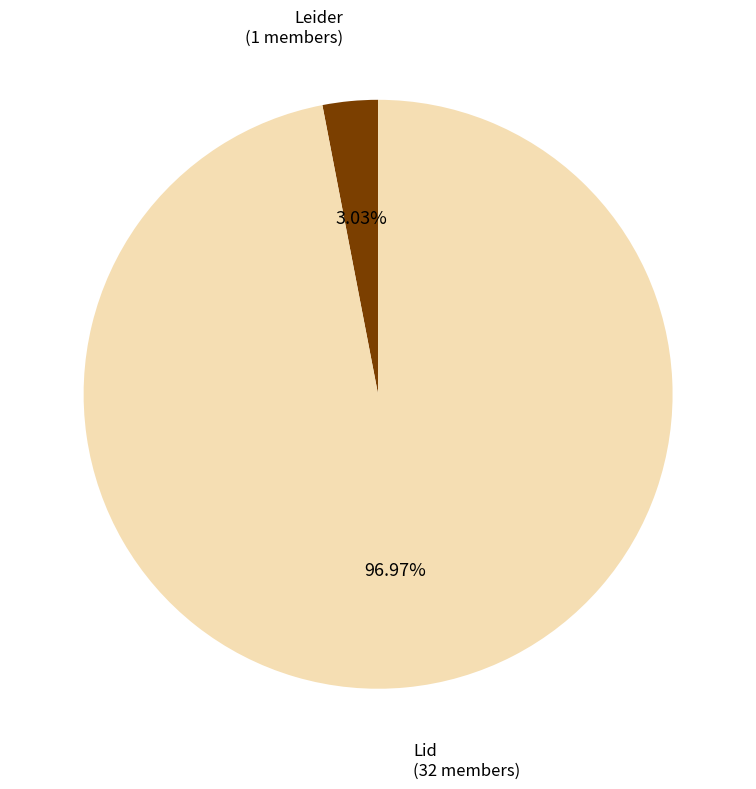

How much of the chart is everything except Leider?

97.0%